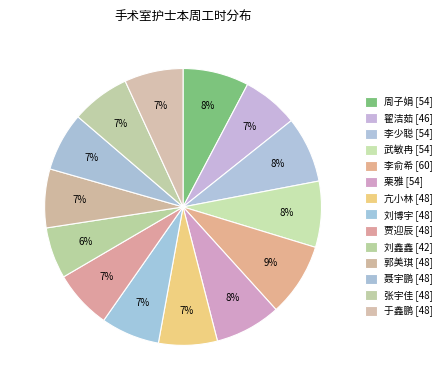

Rank the categories by value from lowest to highest.

刘鑫鑫, 翟洁茹, 亢小林, 刘博宇, 贾迎辰, 郭美琪, 聂宇鹏, 张宇佳, 于鑫鹏, 周子娟, 李少聪, 武敏冉, 栗雅, 李俞希